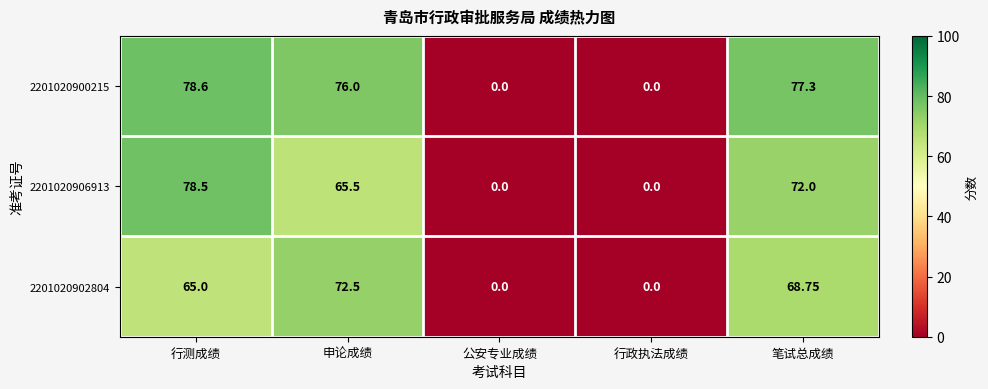

At which category is the sum across all series the highest?

行测成绩